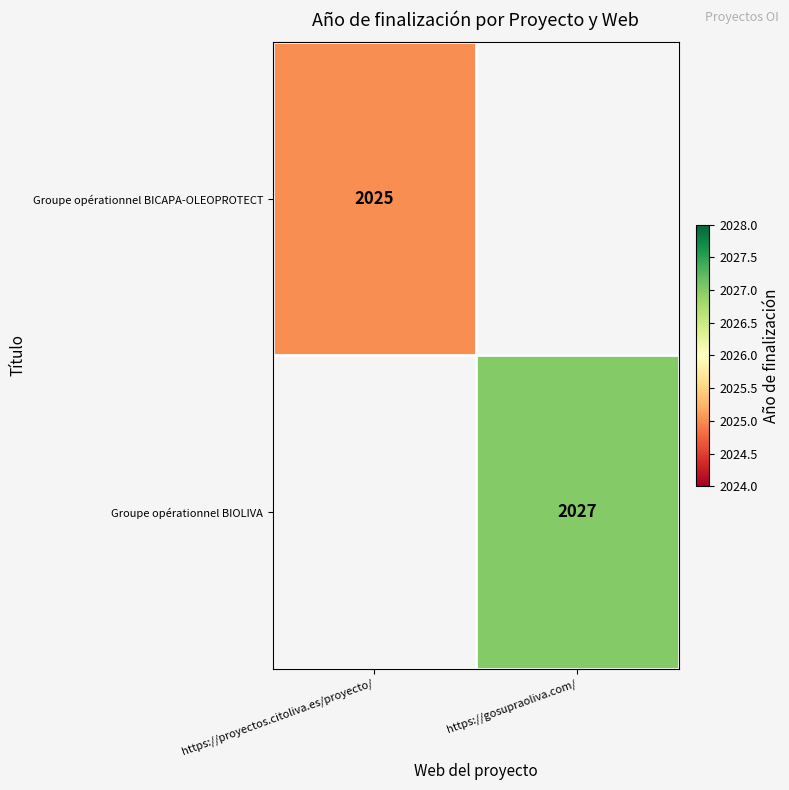

Count the number of data series in this chart.

2